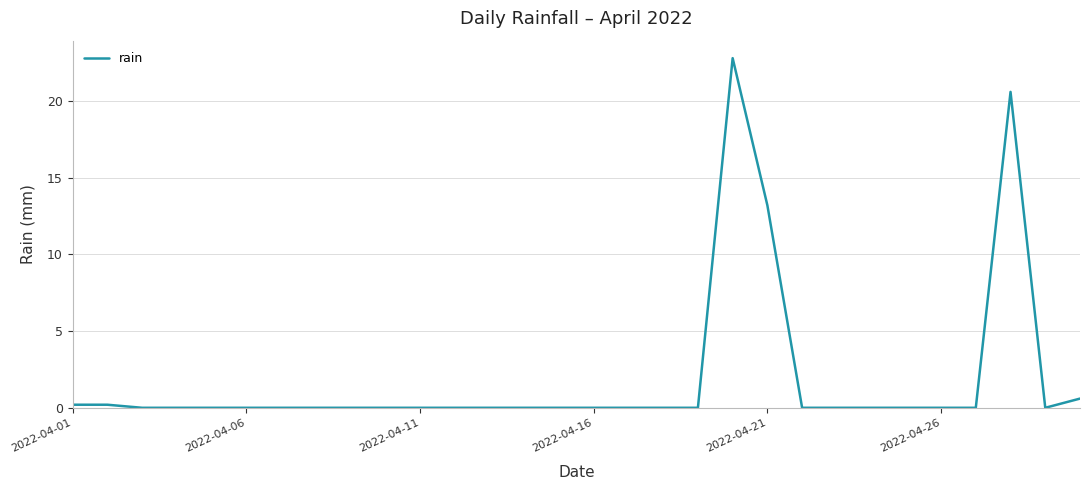

What is the difference between the maximum and minimum values?

22.8